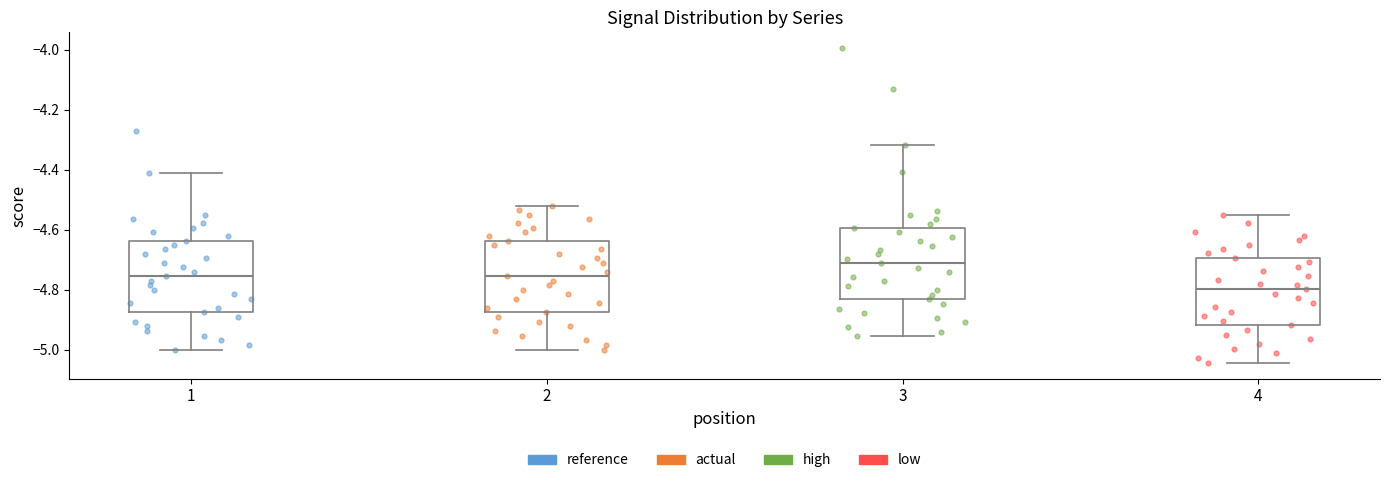

Which box's median line is the highest?

3